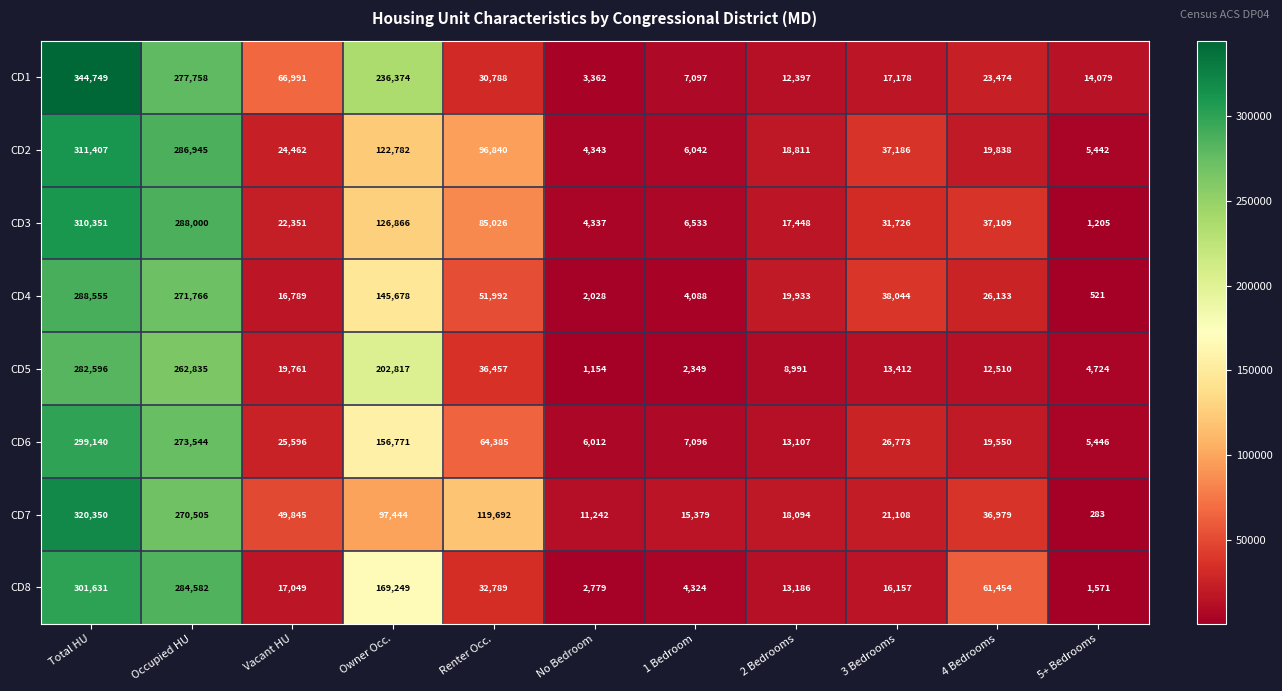

The CD7 series shows 6281 at 3 Bedrooms. True or false?

False